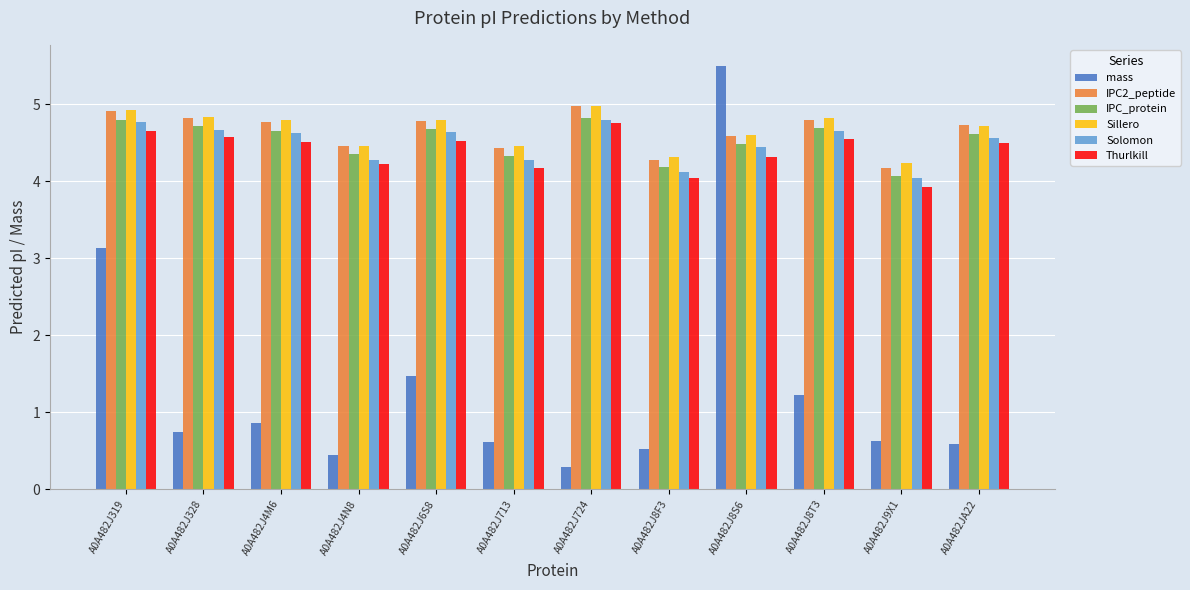

Which series has the largest range (max minus min)?

mass